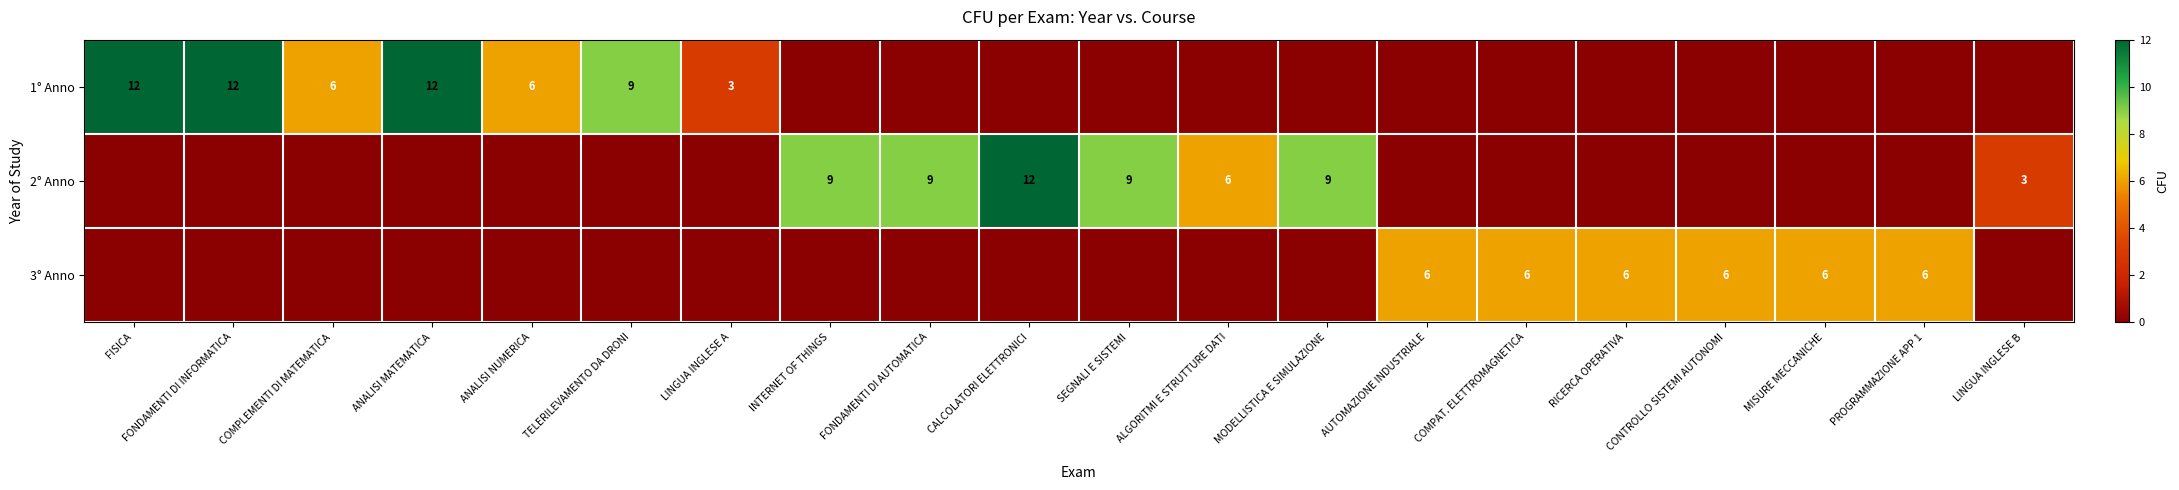

At which category does the chart reach its minimum across all series?

LINGUA INGLESE A